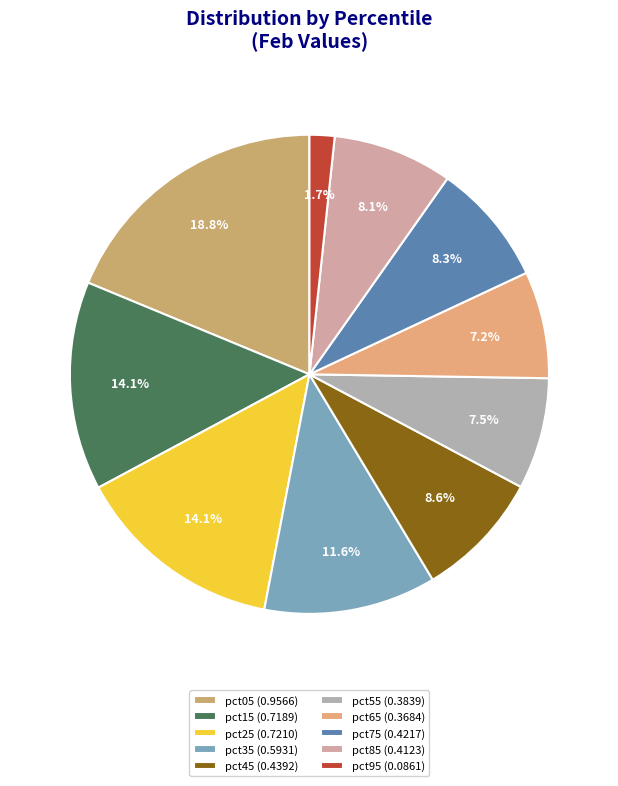

To the nearest percent, what is the average slice percentage?

10%